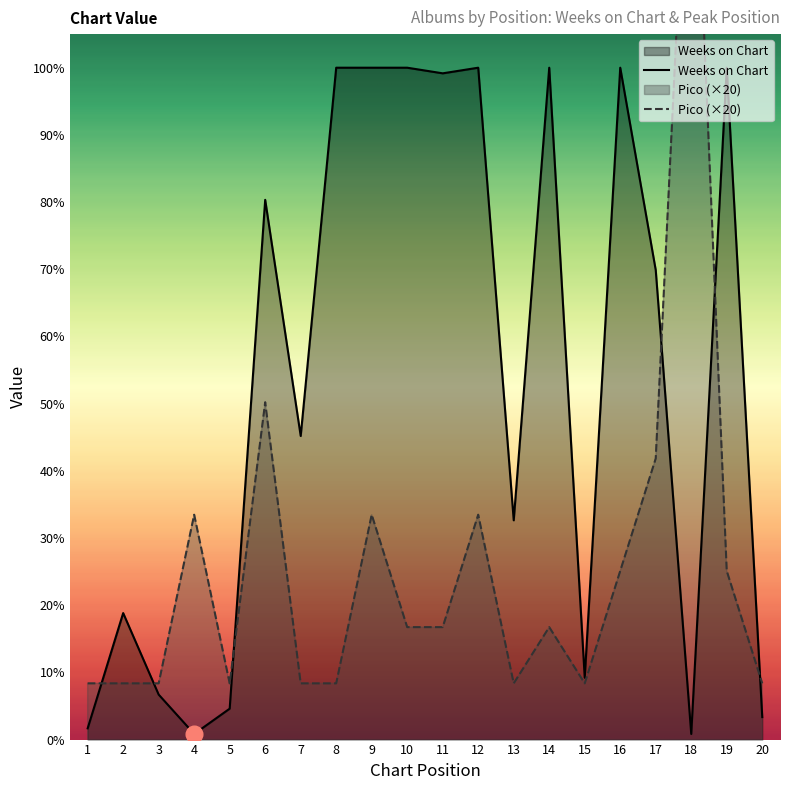

Reading left to right, extract all data points from this chart.

Weeks on Chart: 1=4	2=45	3=16	4=2	5=11	6=192	7=108	8=239	9=239	10=239	11=237	12=239	13=78	14=239	15=22	16=239	17=167	18=2	19=239	20=8
Pico: 1=20	2=20	3=20	4=80	5=20	6=120	7=20	8=20	9=80	10=40	11=40	12=80	13=20	14=40	15=20	16=60	17=100	18=360	19=60	20=20